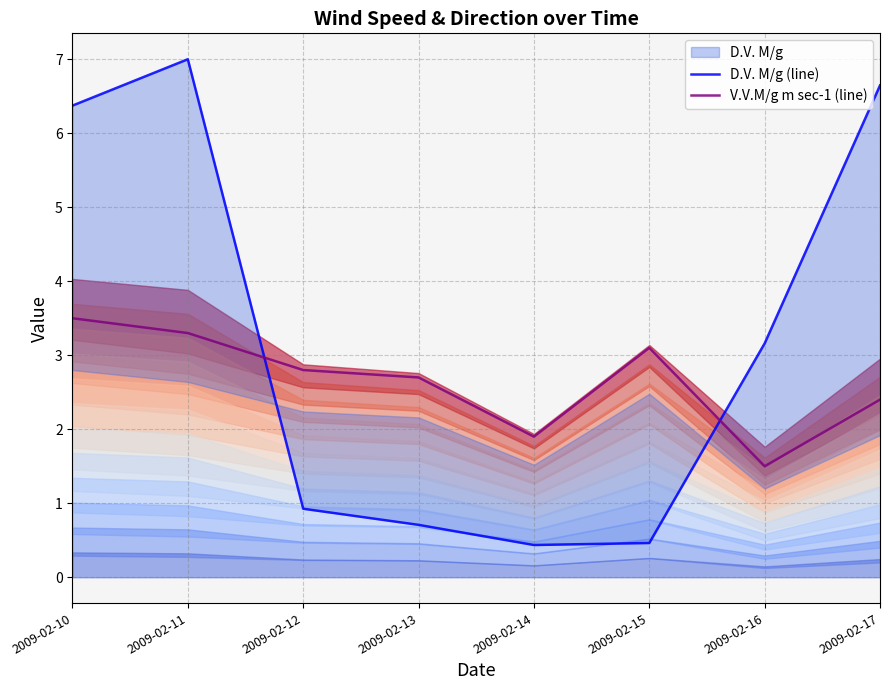

Reading left to right, what are all the values shown in this chart?

D.V. M/g (line): 6.4	7.0	0.9	0.7	0.4	0.5	3.2	6.6
V.V.M/g m sec-1 (line): 3.5	3.3	2.8	2.7	1.9	3.1	1.5	2.4